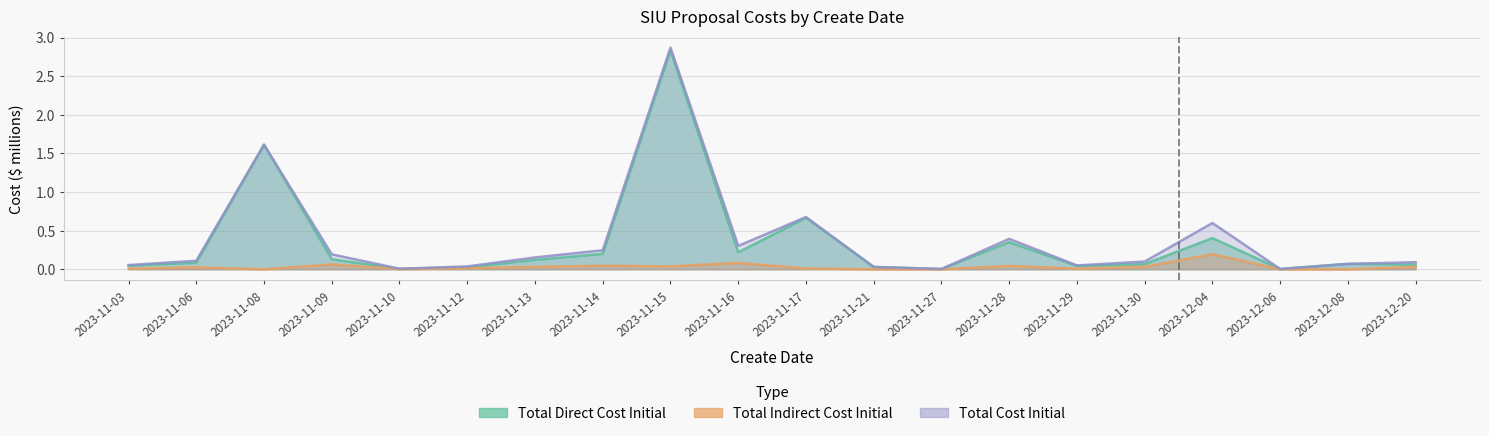

Reading left to right, list all the values displayed in this chart.

Total Direct Cost Initial: 0.0	0.1	1.6	0.1	0.0	0.0	0.1	0.2	2.8	0.2	0.7	0.0	0.0	0.4	0.0	0.1	0.4	0.0	0.1	0.1
Total Indirect Cost Initial: 0.0	0.0	0.0	0.1	0.0	0.0	0.0	0.0	0.0	0.1	0.0	0.0	0.0	0.0	0.0	0.0	0.2	0.0	0.0	0.0
Total Cost Initial: 0.1	0.1	1.6	0.2	0.0	0.0	0.2	0.2	2.9	0.3	0.7	0.0	0.0	0.4	0.1	0.1	0.6	0.0	0.1	0.1